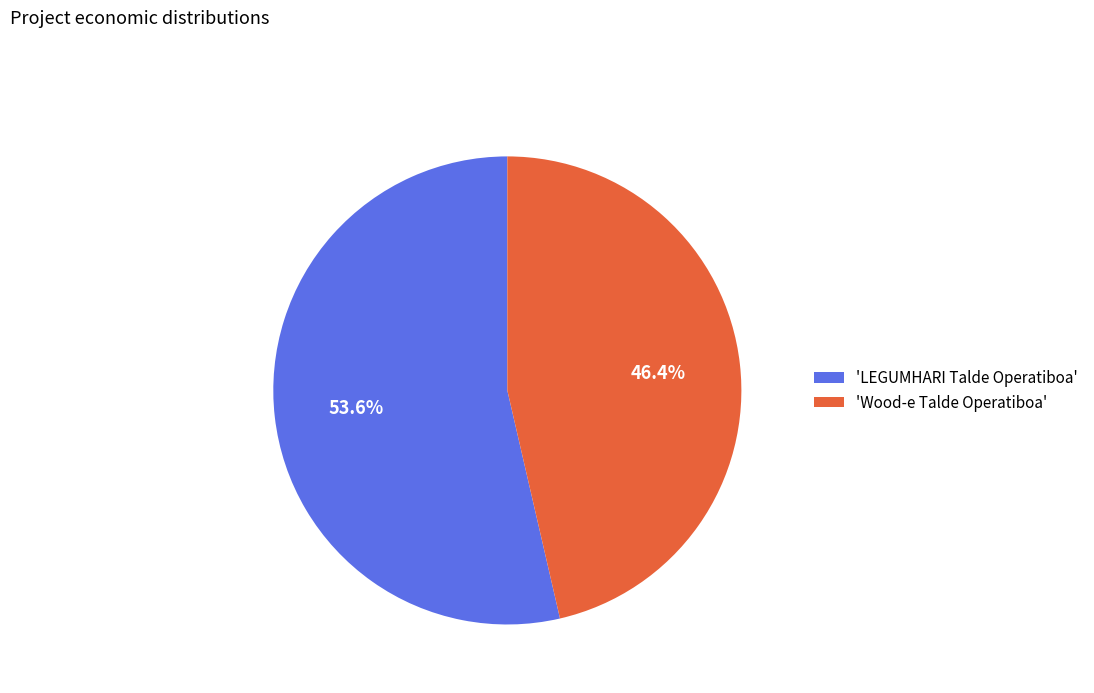

What is the total percentage of 'LEGUMHARI Talde Operatiboa' and 'Wood-e Talde Operatiboa'?

100.0%